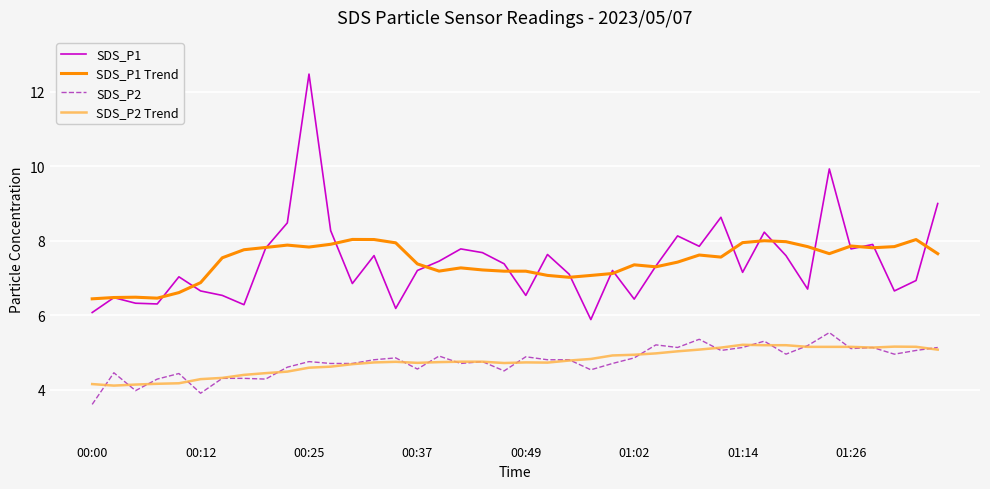

True or false: SDS_P2 Trend and SDS_P1 cross at least once.

False